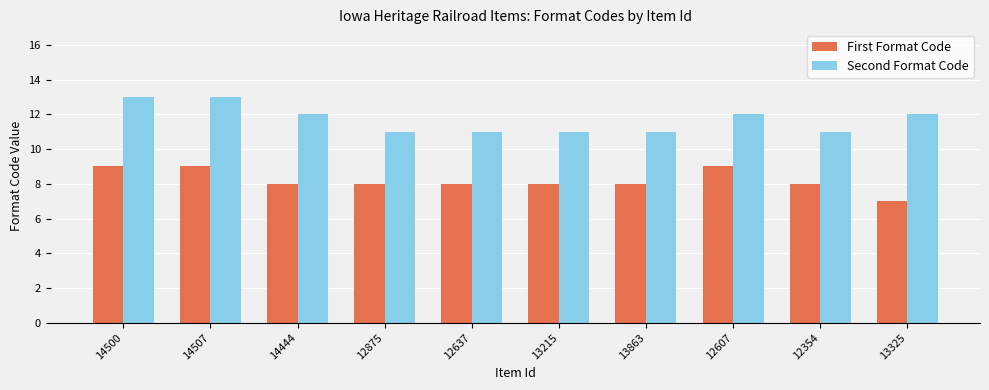

Reading right to left, transcribe all the data shown in this chart.

First Format Code: 13325=7	12354=8	12607=9	13863=8	13215=8	12637=8	12875=8	14444=8	14507=9	14500=9
Second Format Code: 13325=12	12354=11	12607=12	13863=11	13215=11	12637=11	12875=11	14444=12	14507=13	14500=13